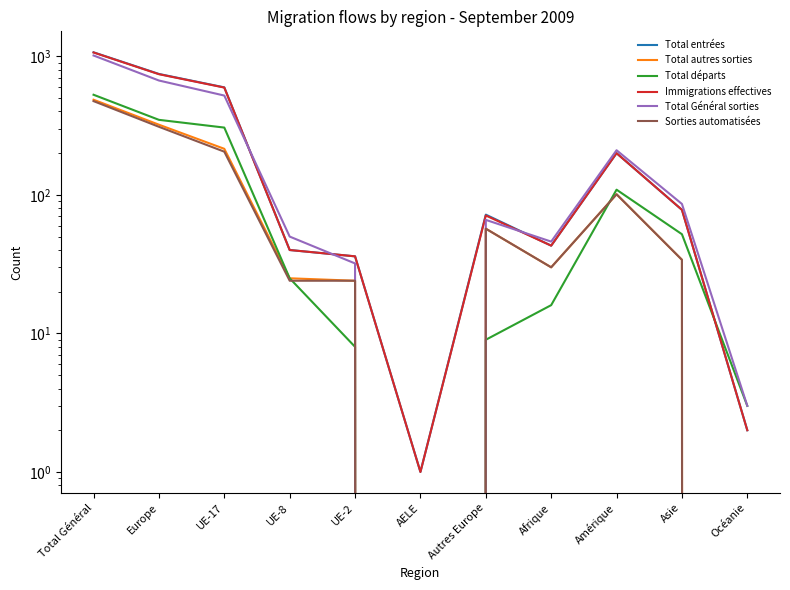

At how many categories does at least one series exceed 315?

3